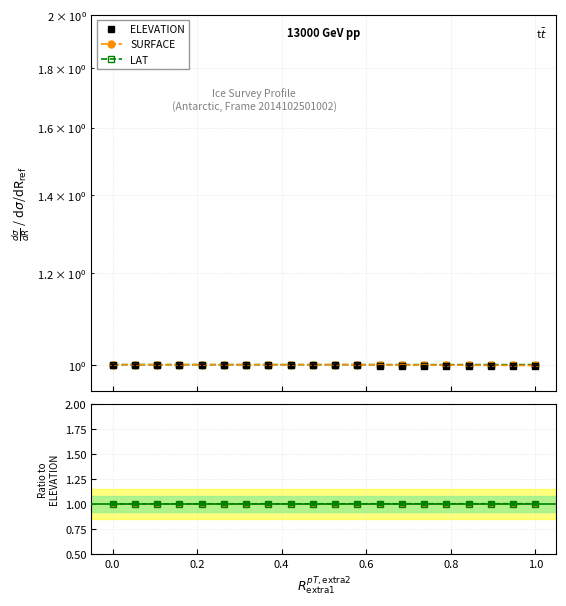

What is the lowest value of the SURFACE series?

1.0